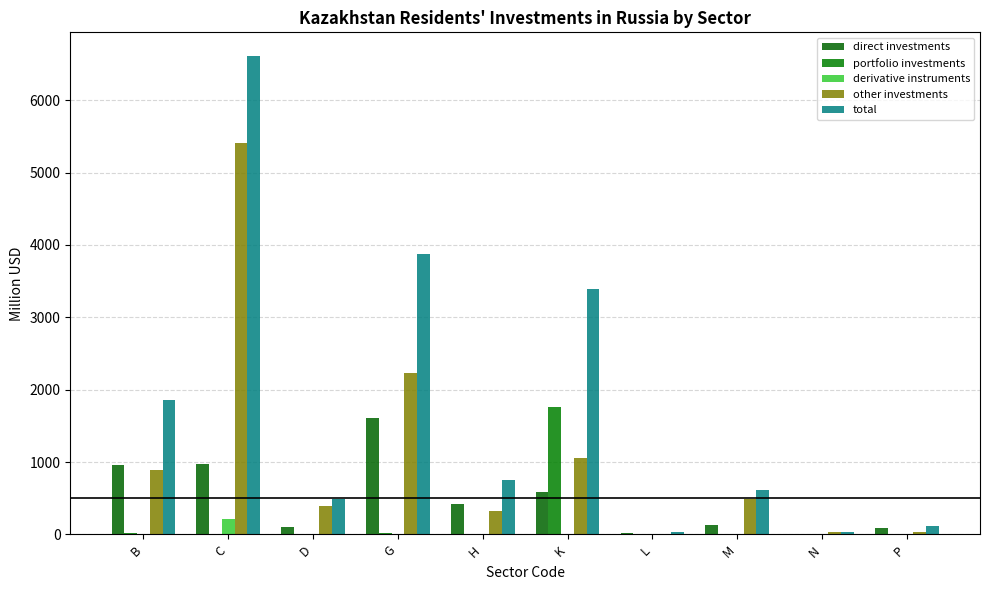

Reading left to right, extract all data points from this chart.

direct investments: B=953.8	C=977.2	D=104.7	G=1610.8	H=414.1	K=579.5	L=16.2	M=123.7	N=7.3	P=86.1
portfolio investments: B=17.1	C=7.2	D=0.2	G=22.5	H=7.5	K=1756.1	L=0.1	M=1.3	N=0.0	P=0.0
derivative instruments: B=0.0	C=215.5	D=0.0	G=0.0	H=0.0	K=4.4	L=0.0	M=0.0	N=0.0	P=0.0
other investments: B=890.9	C=5408.9	D=385.9	G=2235.3	H=329.2	K=1050.6	L=10.6	M=494.5	N=28.1	P=29.1
total: B=1861.8	C=6608.8	D=490.8	G=3868.6	H=750.8	K=3390.5	L=26.9	M=619.5	N=35.4	P=115.2